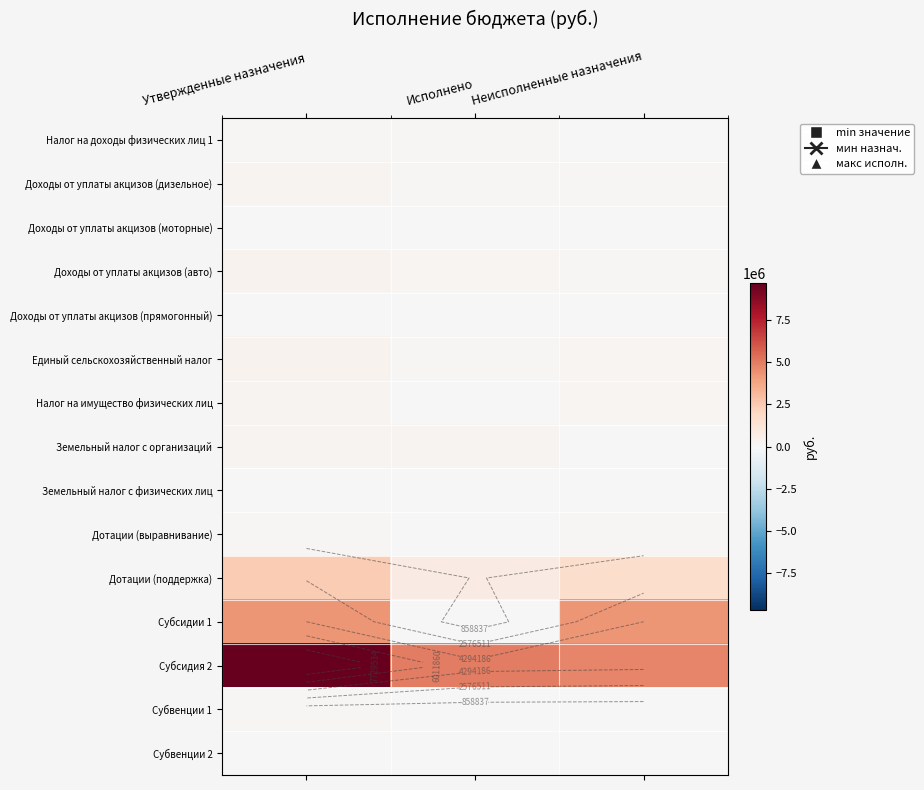

Is the value of Налог на имущество физических лиц at Исполнено greater than the value of Земельный налог с физических лиц at Исполнено?

Yes